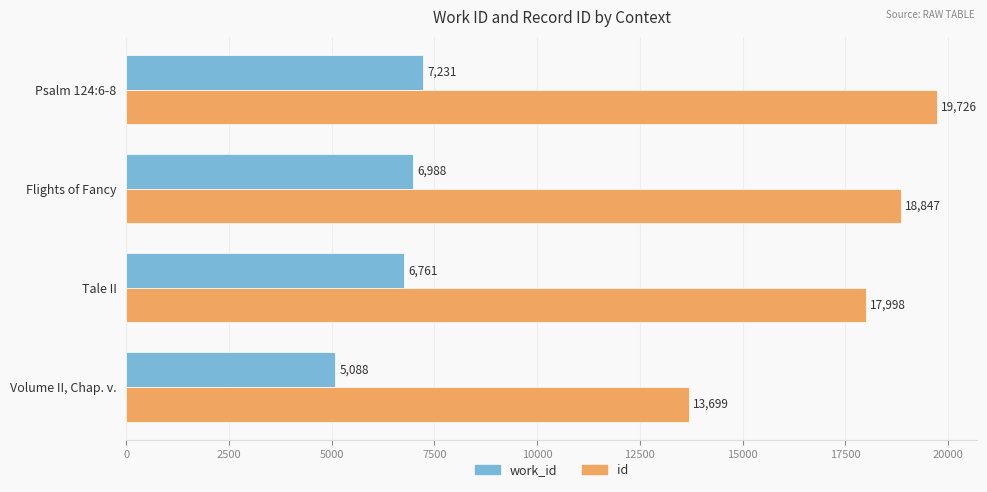

The id series shows 9974 at Tale II. True or false?

False